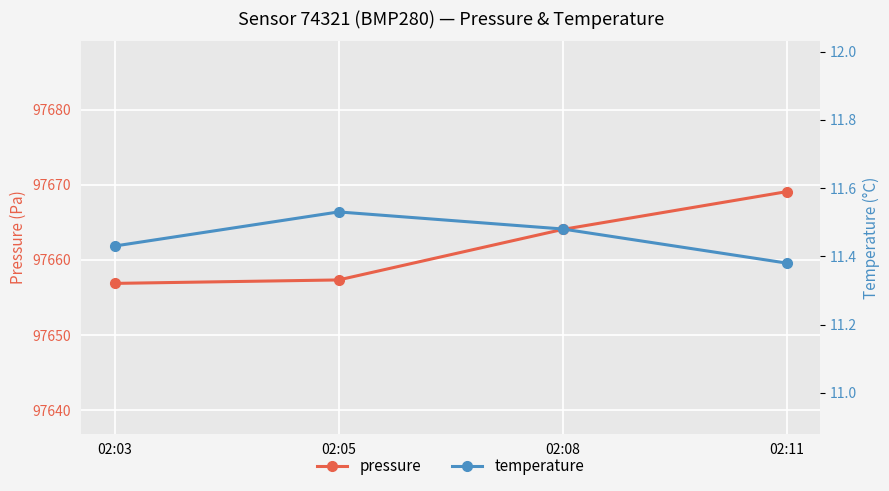

True or false: pressure has a value of 97664.1 at 02:08.

True